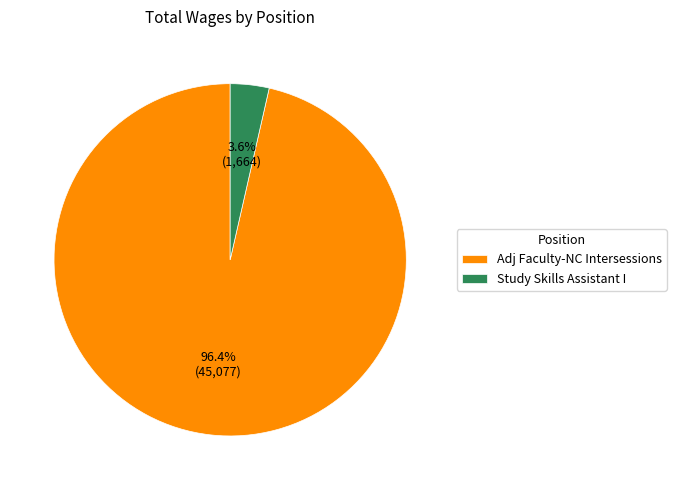

To the nearest percent, what percentage of the pie is Study Skills Assistant I?

4%